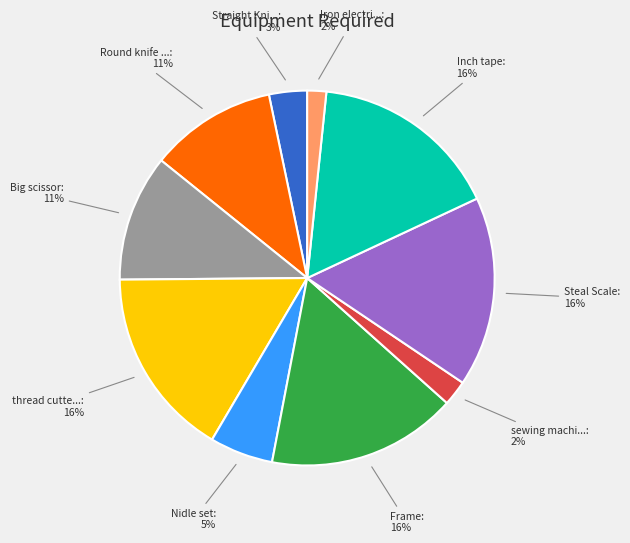

To the nearest percent, what is the average slice percentage?

10%